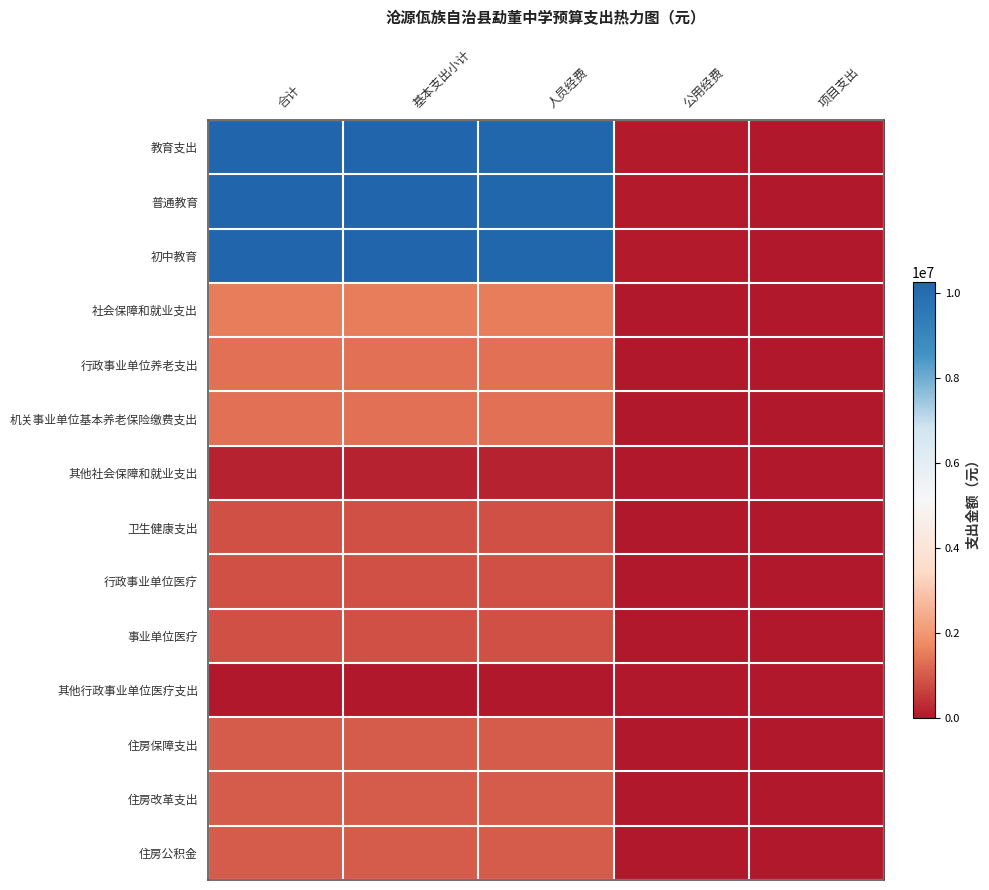

At how many categories does at least one series exceed 3463323?

3